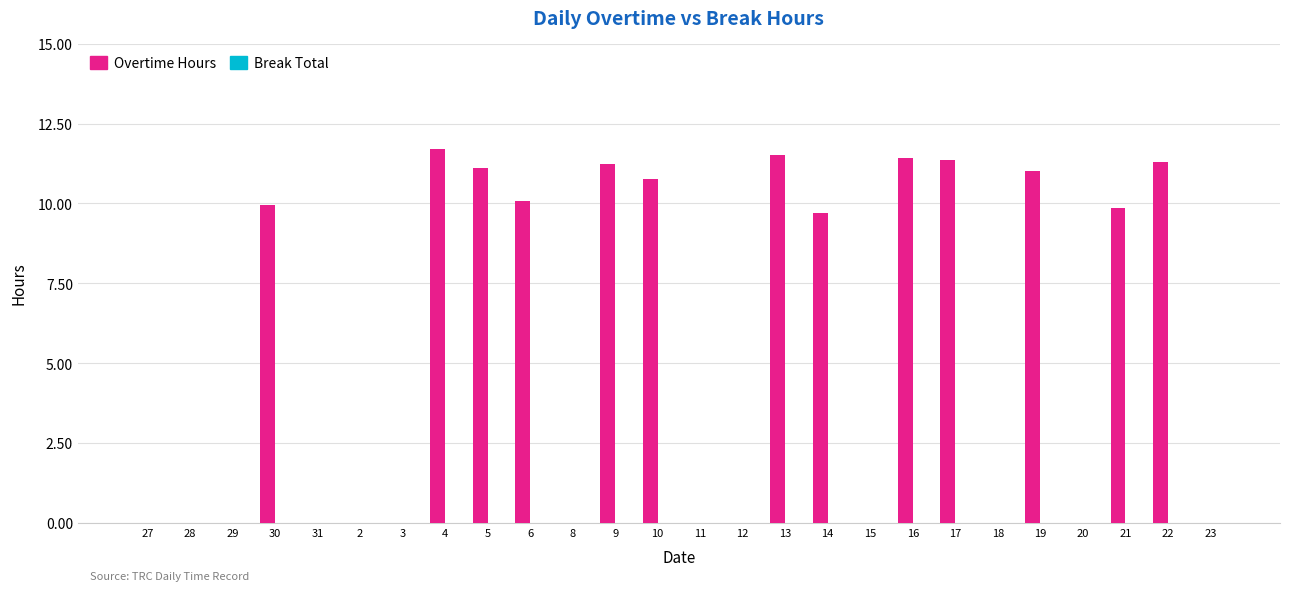

What is the sum of the values at 2 and 22?

11.3